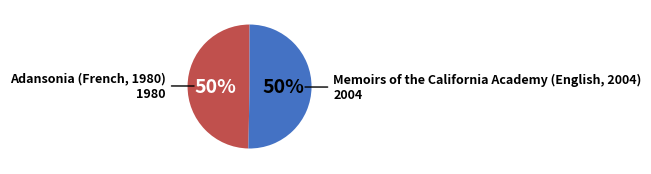

To the nearest percent, what is the average slice percentage?

50%